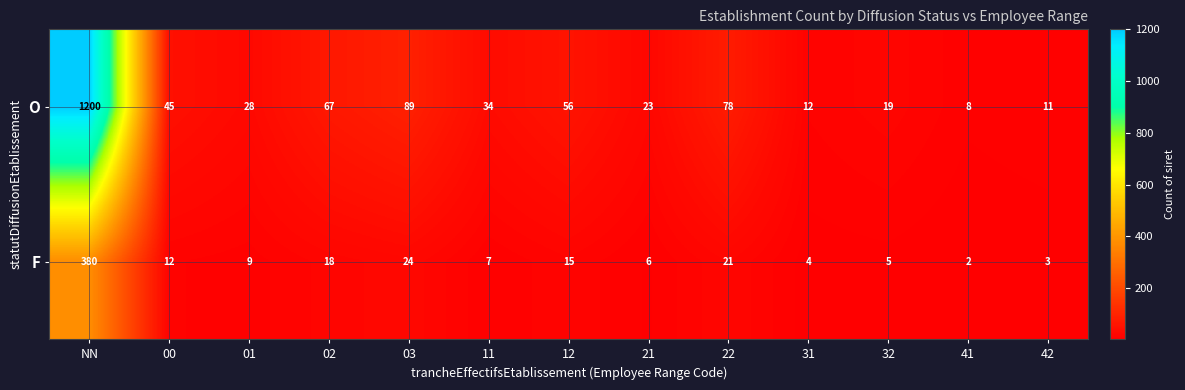

Reading right to left, transcribe all the data shown in this chart.

O: 11	8	19	12	78	23	56	34	89	67	28	45	1200
F: 3	2	5	4	21	6	15	7	24	18	9	12	380